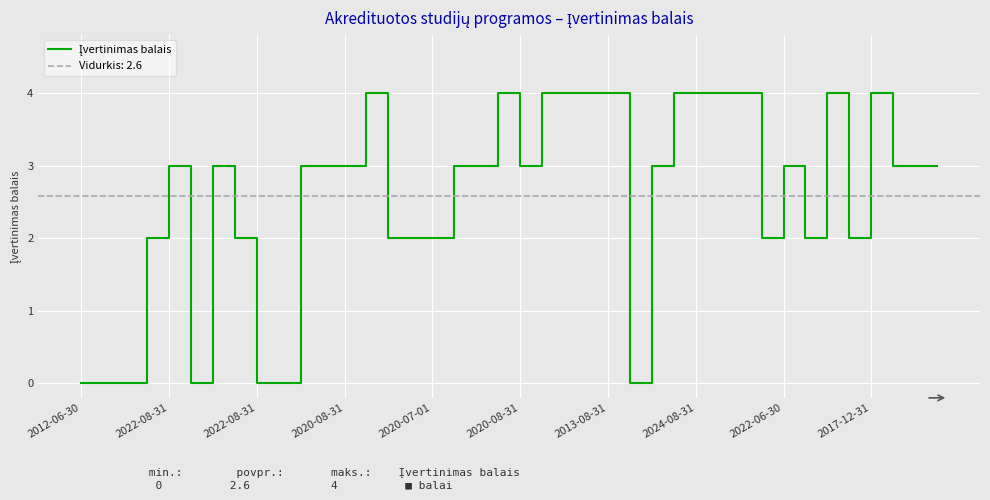

Is it true that the value at 14 is 2?

True